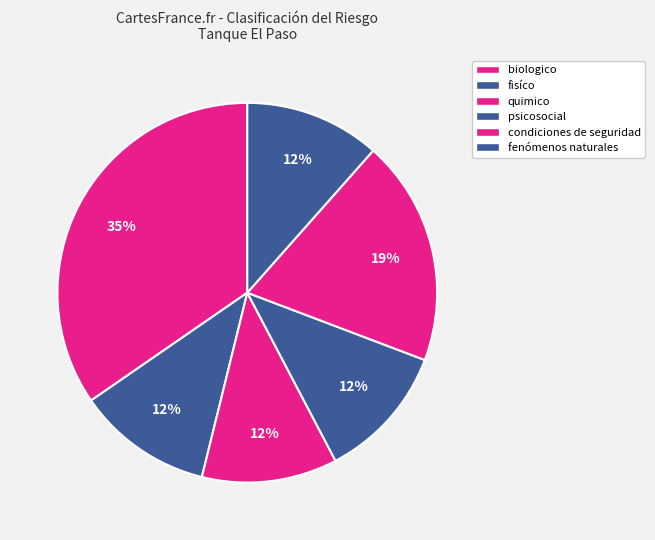

What percentage is the condiciones de seguridad slice, to the nearest percent?

19%